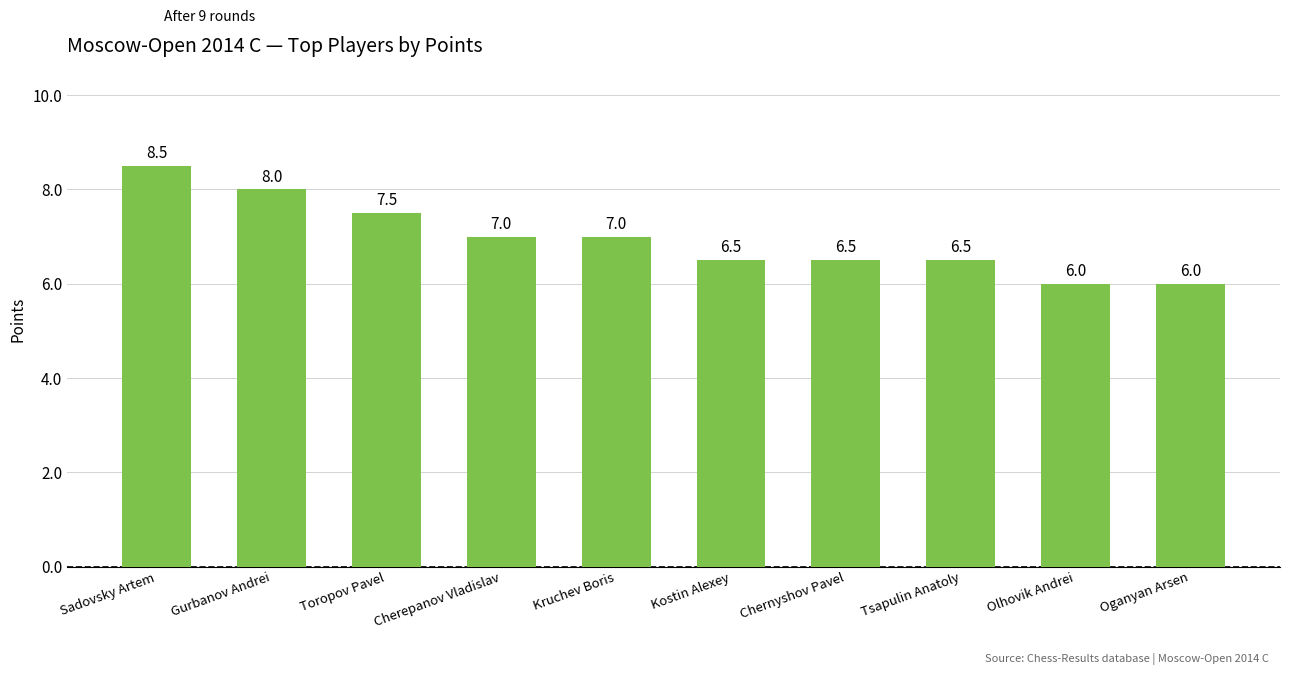

What is the ratio of the value at Oganyan Arsen to the value at Cherepanov Vladislav?

0.9